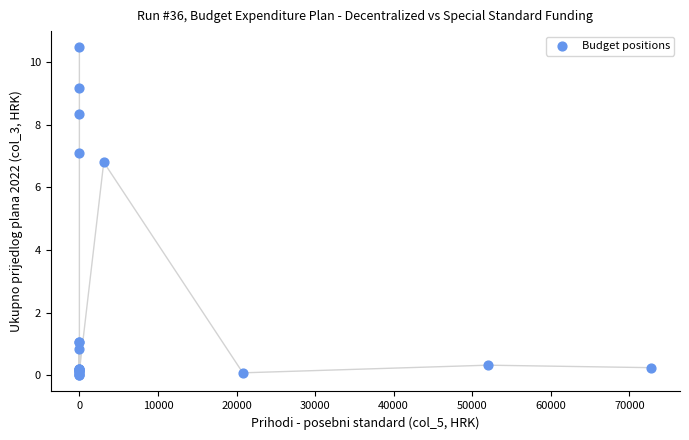

What Y value in the scatter plot is closest to 5?

6.8